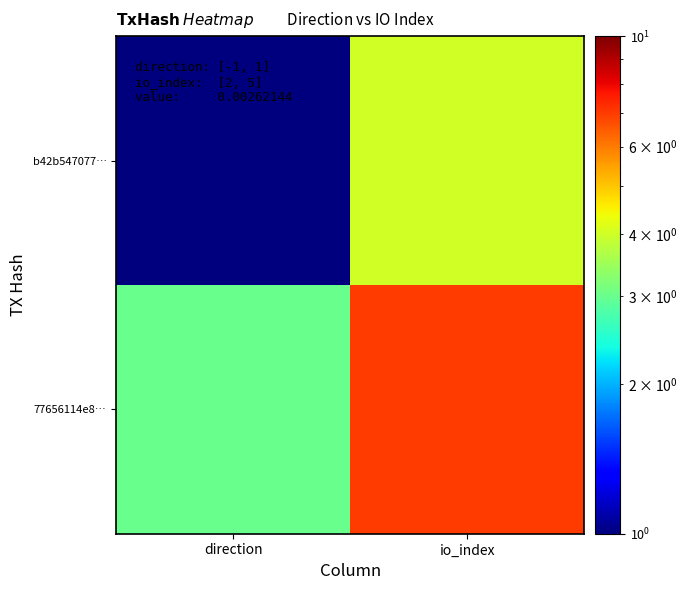

What is the smallest value displayed?

1